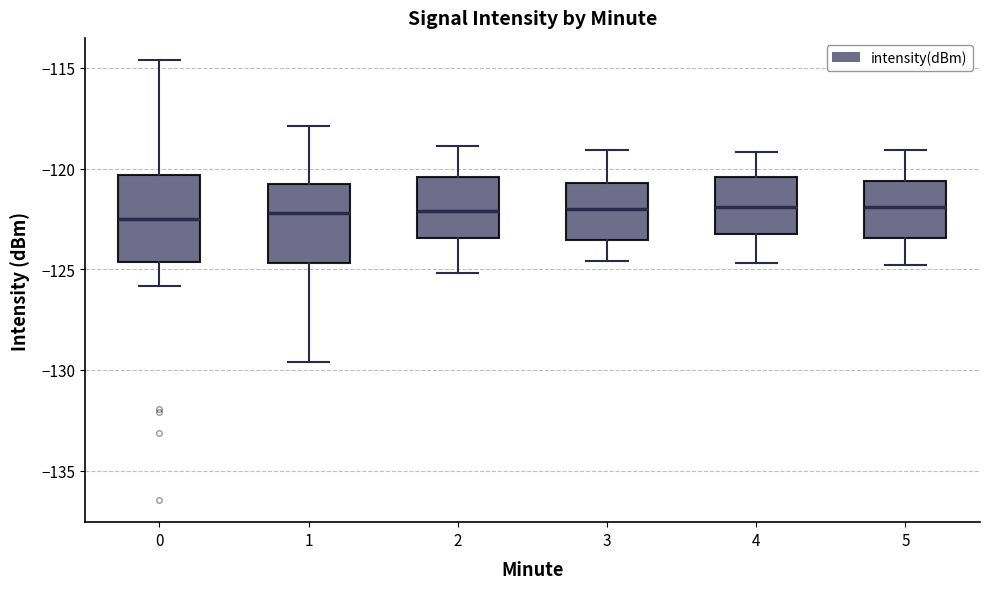

Where is the upper edge of the box at x = 5 on the y-axis? The values are not printed on the chart, so give them approximately, as read against the axis.

-120.5